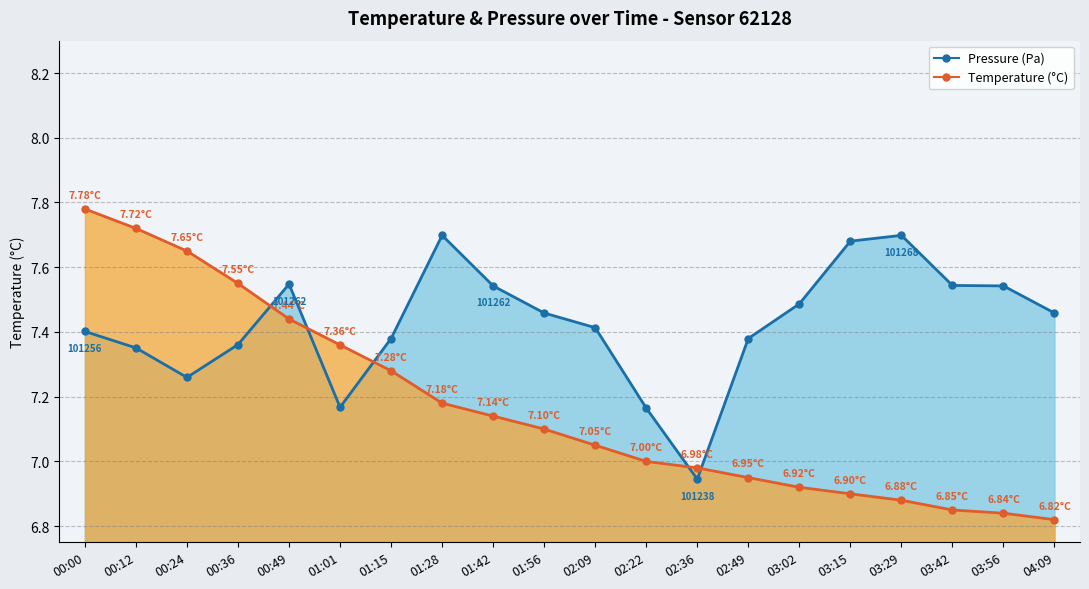

List the labels in order of temperature value, smallest first.

04:09, 03:56, 03:42, 03:29, 03:15, 03:02, 02:49, 02:36, 02:22, 02:09, 01:56, 01:42, 01:28, 01:15, 01:01, 00:49, 00:36, 00:24, 00:12, 00:00